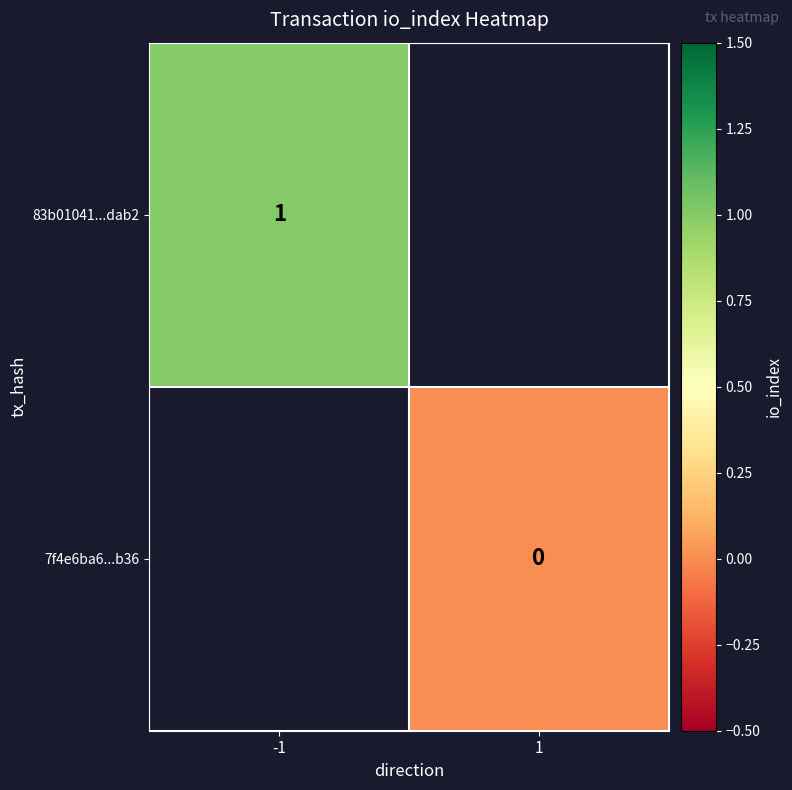

Is the value of 83b01041...dab2 at -1 greater than the value of 7f4e6ba6...b36 at 1?

Yes